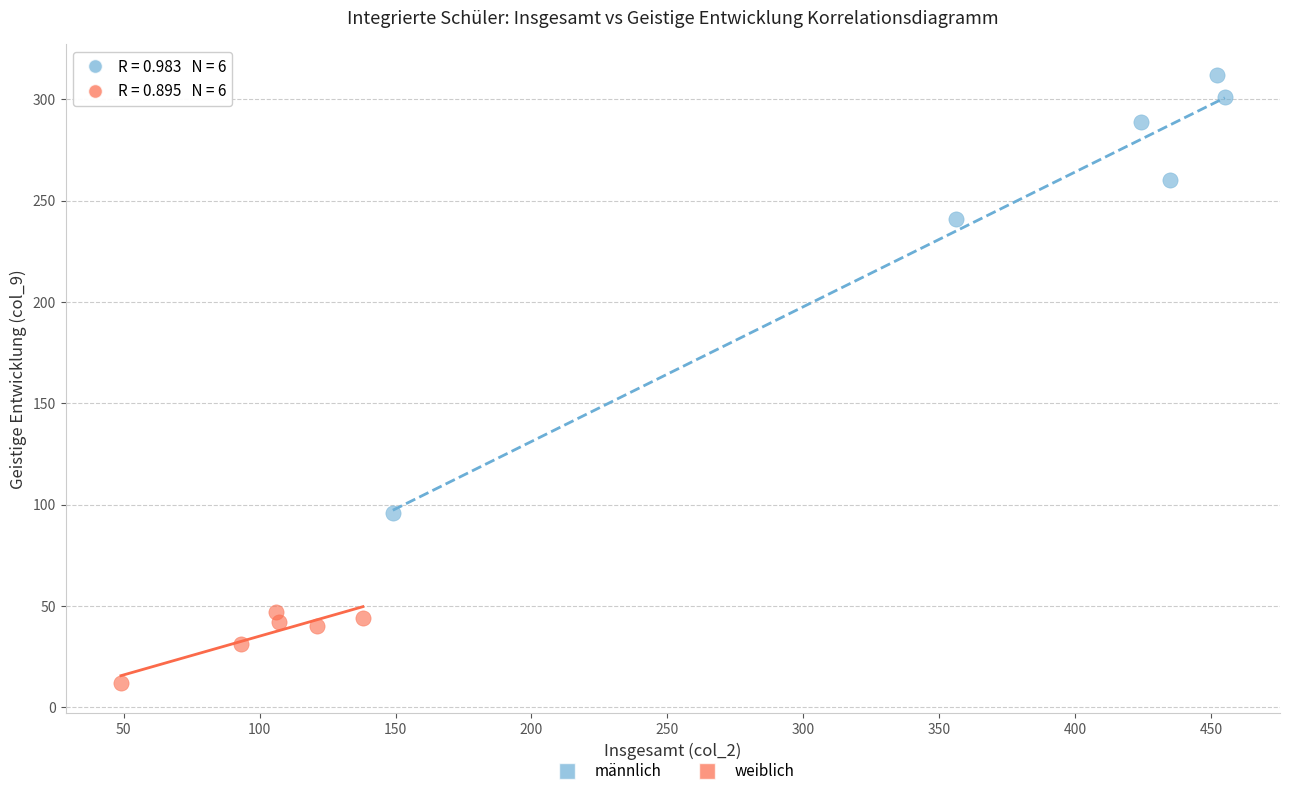

Which series contains the lowest Y value?

weiblich